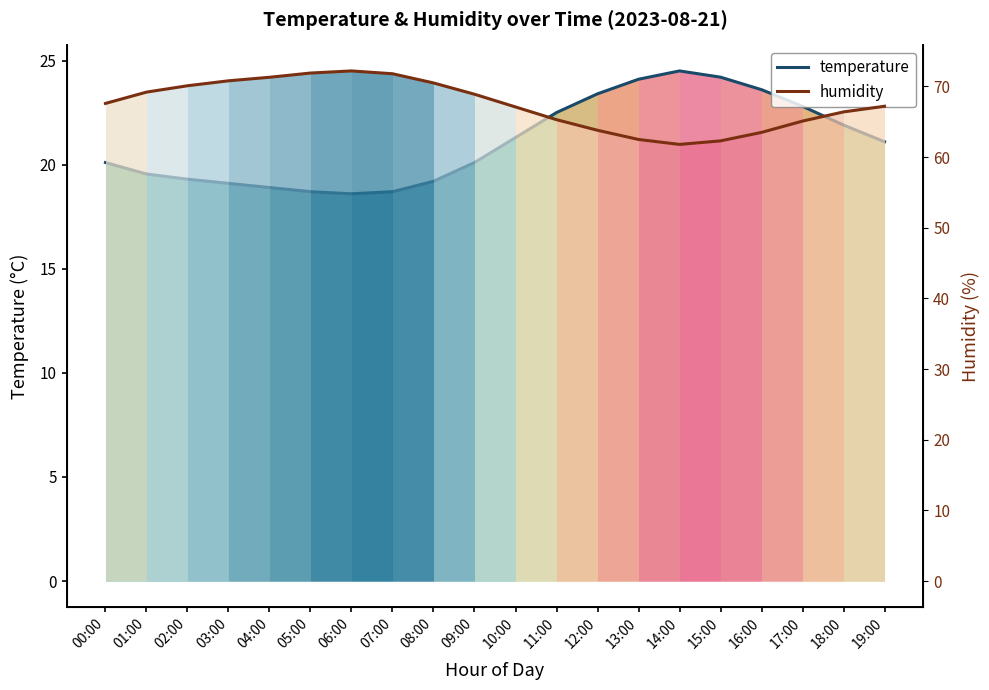

At 18:00, list the series in order from smallest to largest.

temperature, humidity